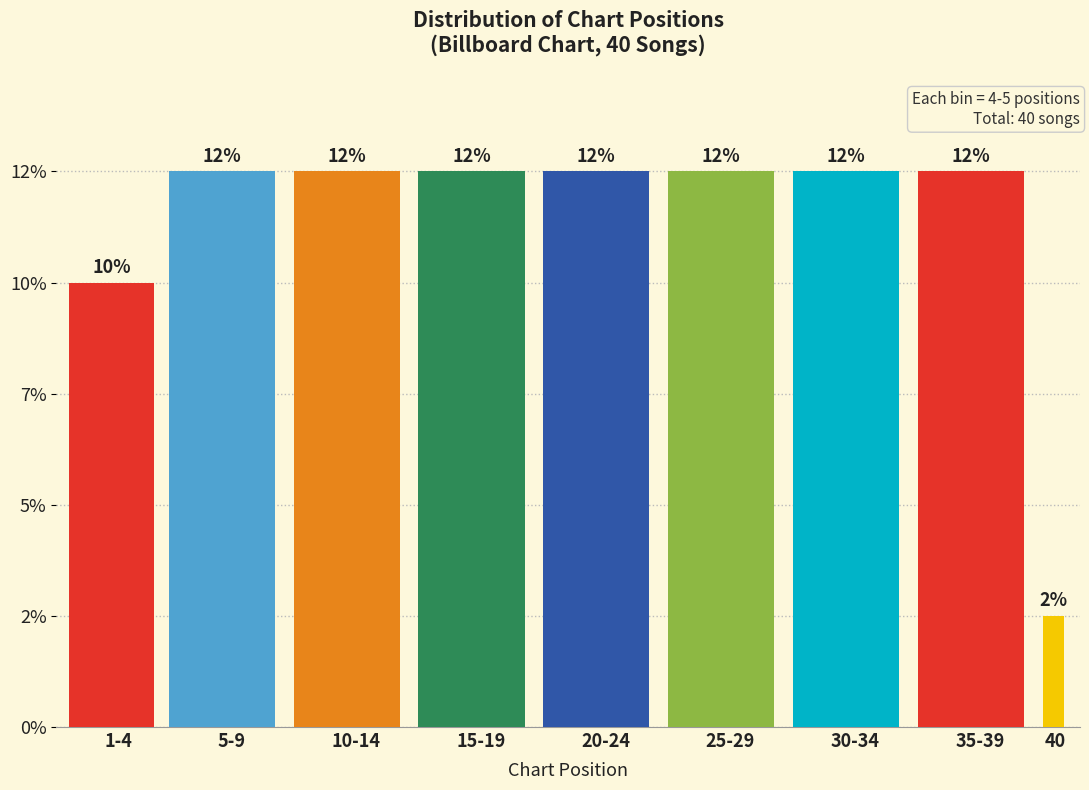

Are the bars horizontal?

No